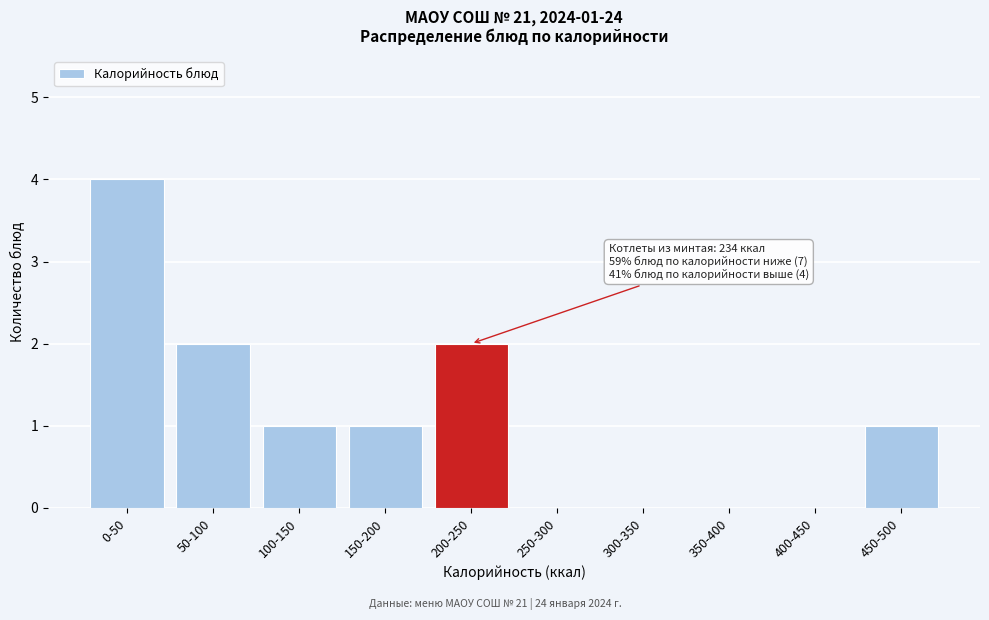

Reading left to right, list all the values displayed in this chart.

0-50=4	50-100=2	100-150=1	150-200=1	200-250=2	250-300=0	300-350=0	350-400=0	400-450=0	450-500=1